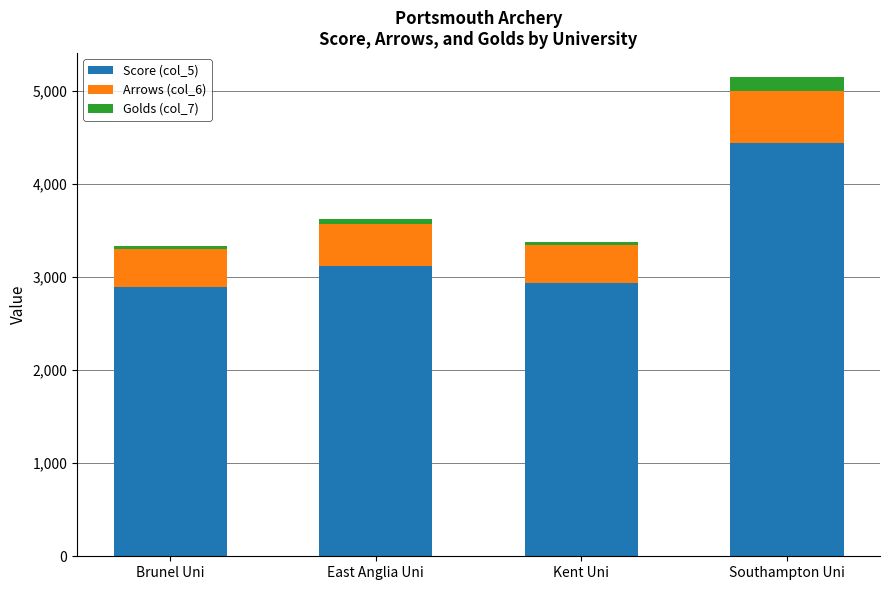

Reading left to right, what are the values for Score (col_5)?

Brunel Uni=2892	East Anglia Uni=3123	Kent Uni=2939	Southampton Uni=4439